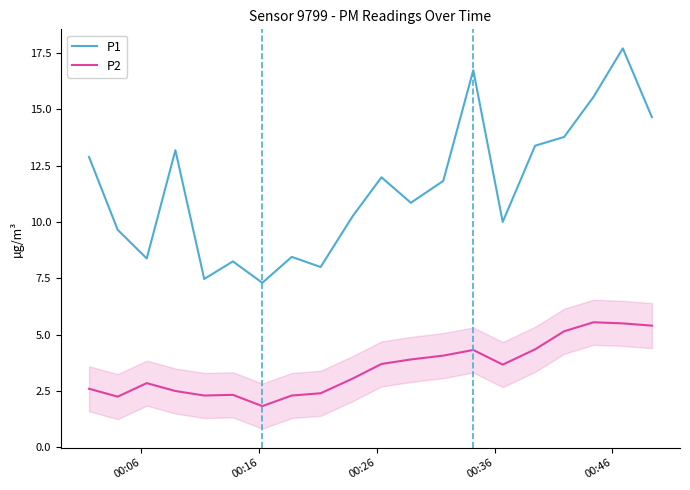

Does the chart have visible grid lines?

No